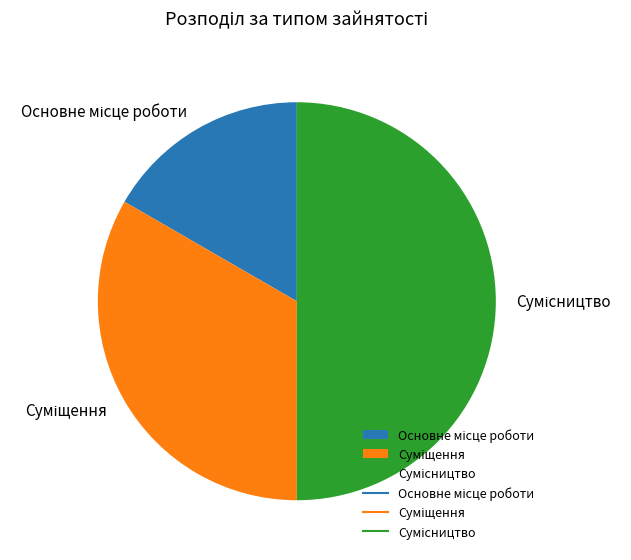

How many slices are in this pie chart?

3